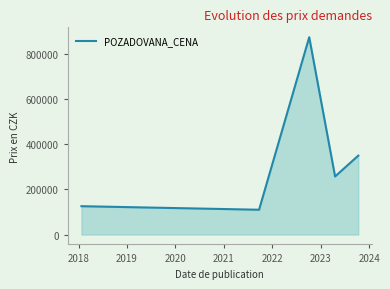

True or false: there are more than 0 points higher than both neighbors.

True